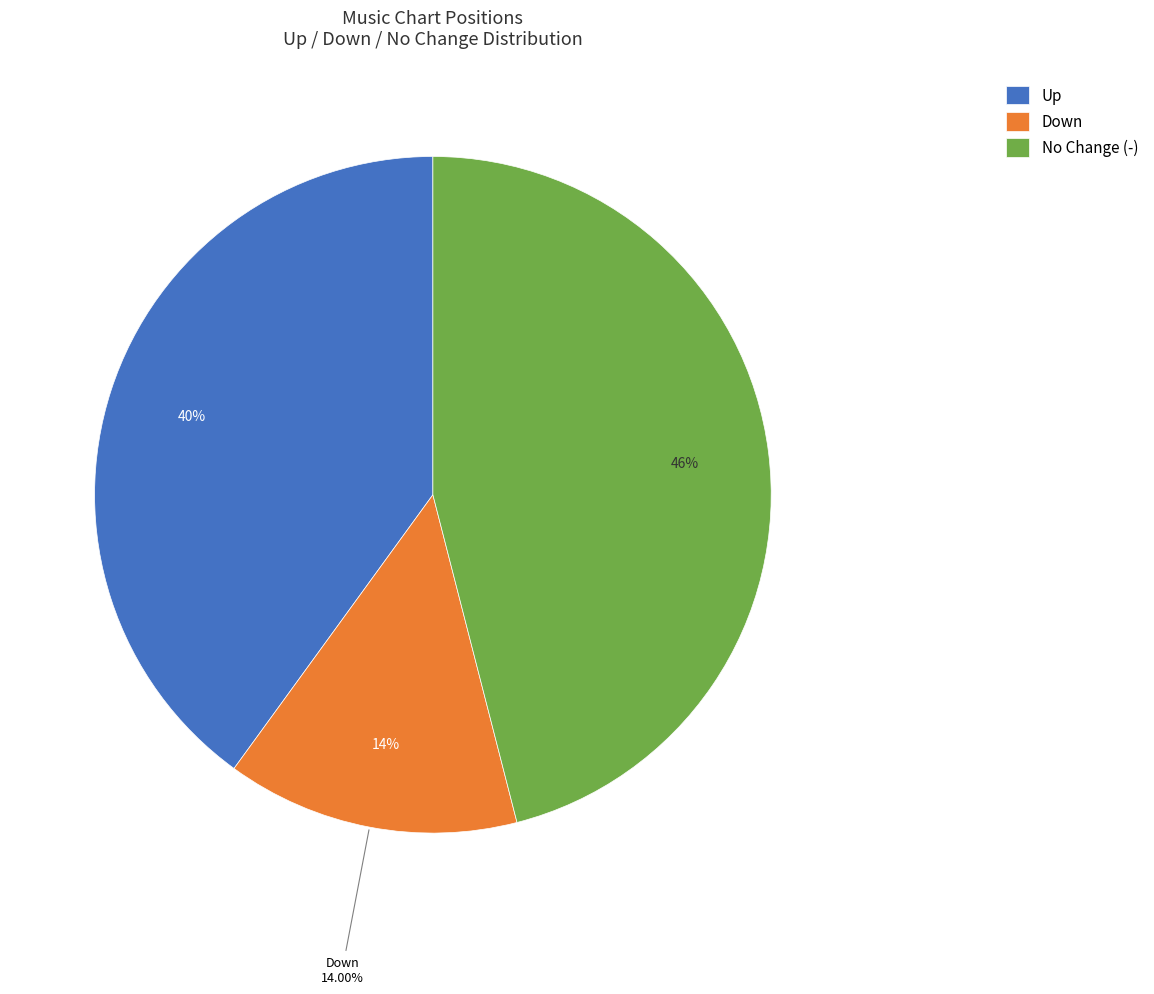

Rank the categories by value from lowest to highest.

down, up, -